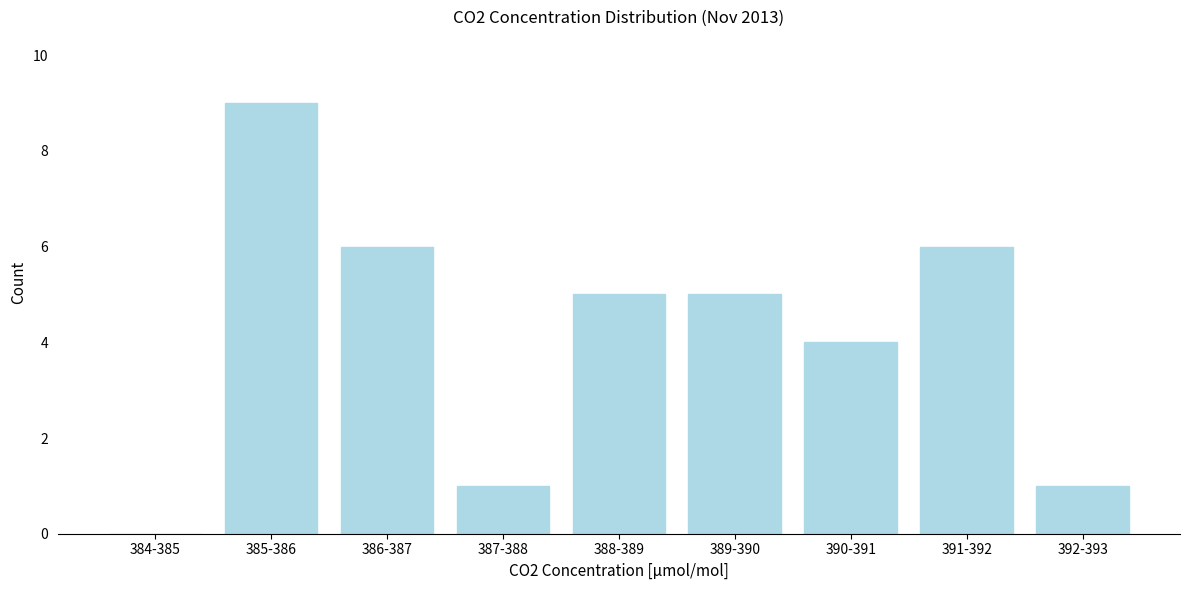

Read the value at 389-390.

5